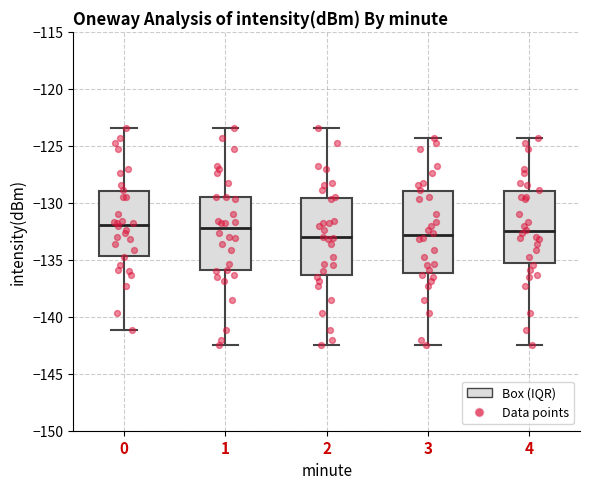

Reading left to right, read every box against the y-axis: the position of its median line, the range the box covers, and the ends of its whiskers. The values are not printed on the chart, so give them approximately, as read against the axis.

0: median -132.0, box -134.5 to -129.0, whiskers -141.0 to -123.5
1: median -132.0, box -136.0 to -129.5, whiskers -142.5 to -123.5
2: median -133.0, box -136.5 to -129.5, whiskers -142.5 to -123.5
3: median -133.0, box -136.0 to -129.0, whiskers -142.5 to -124.5
4: median -132.5, box -135.5 to -129.0, whiskers -142.5 to -124.5